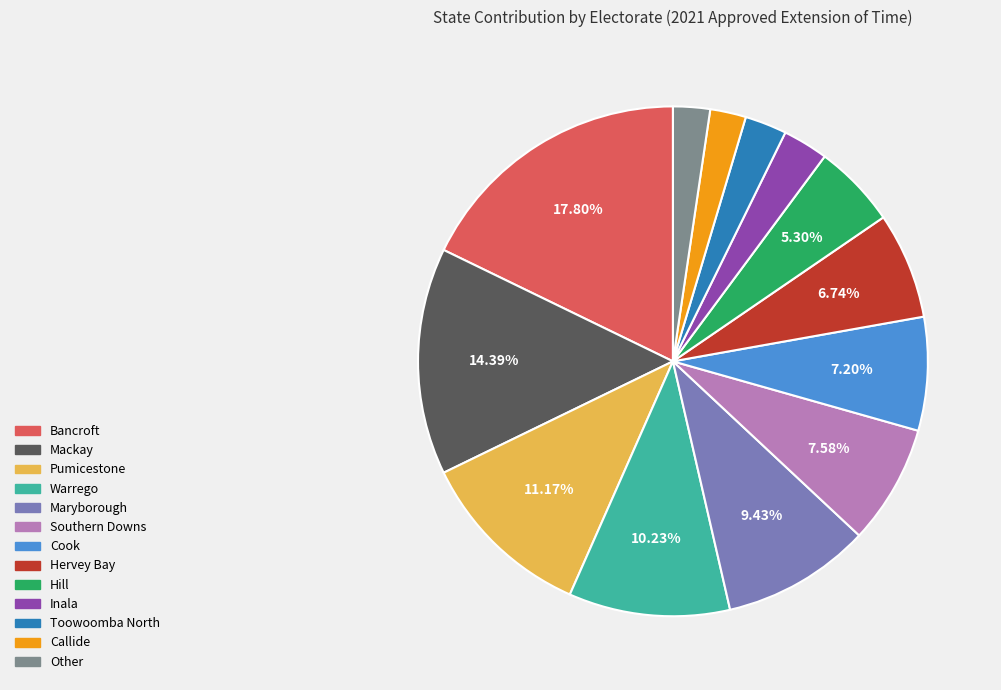

Does any single category account for the majority?

No